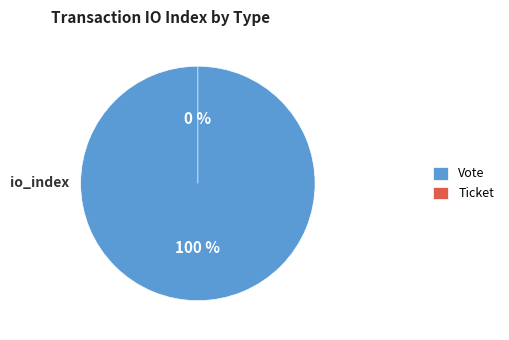

To the nearest percent, what is the difference between the Ticket and Vote slice percentages?

100%